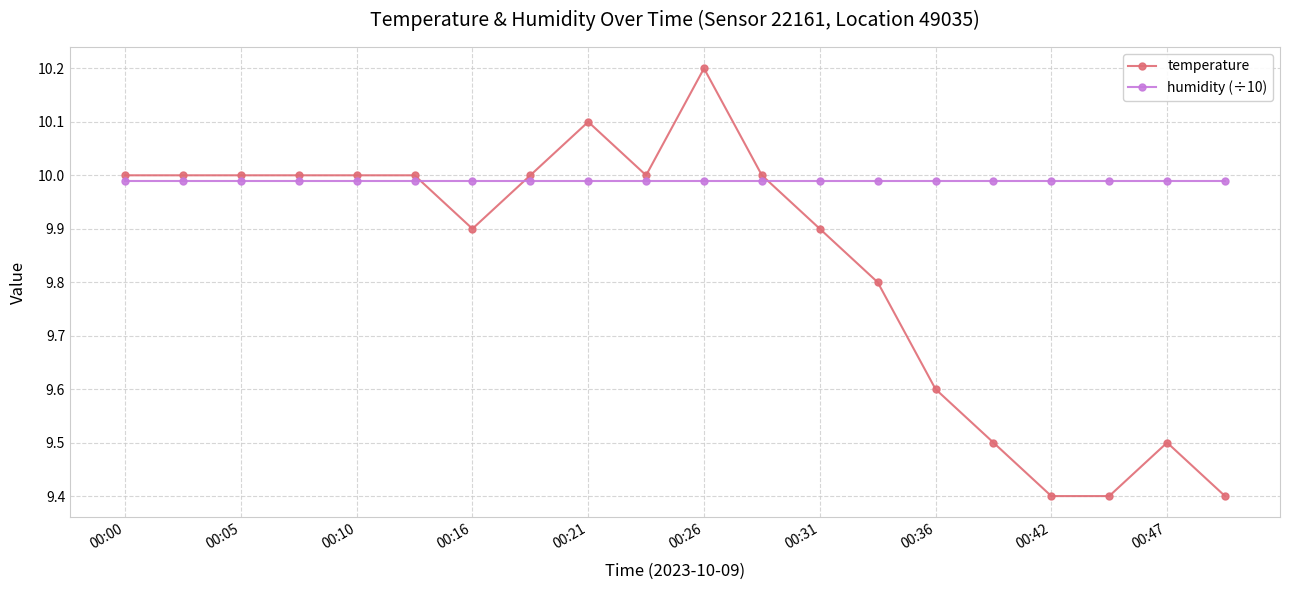

What is the maximum value shown in the chart?

10.2